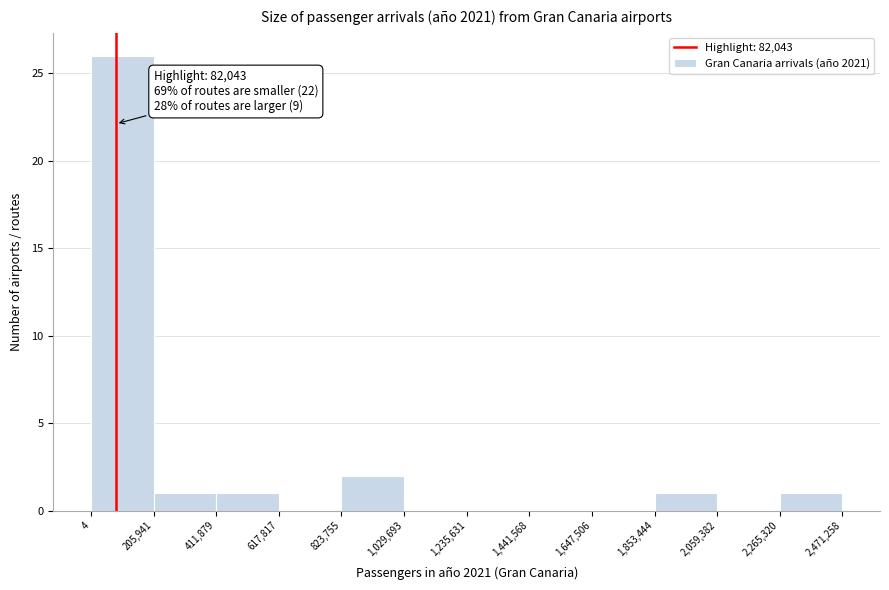

Which range on the x-axis has the tallest bar?

4 to 205,941